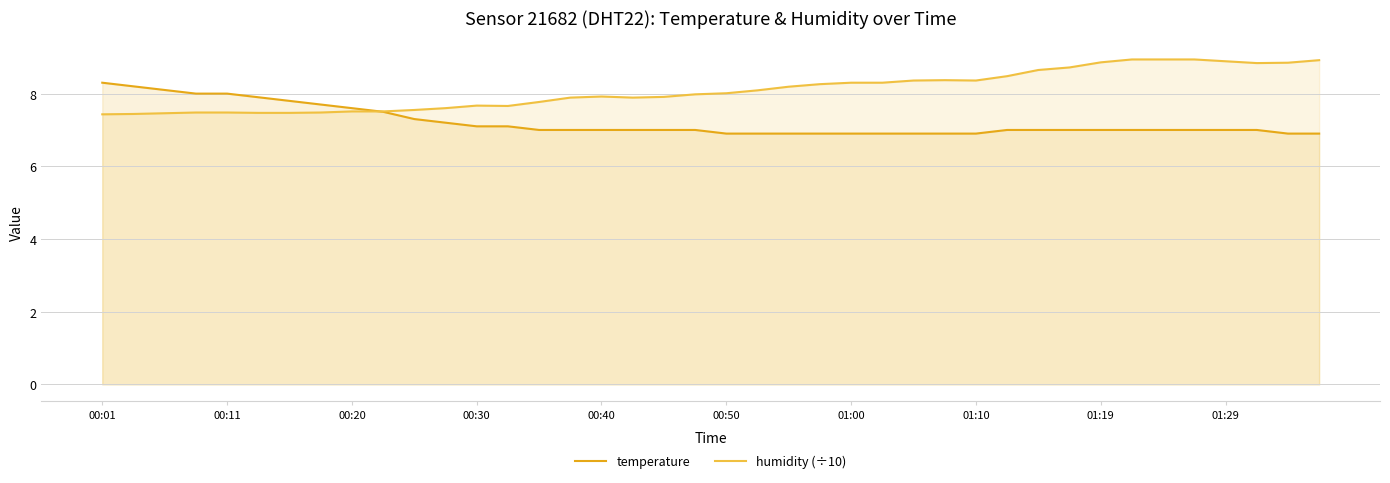

What is the maximum value shown in the chart?

8.9